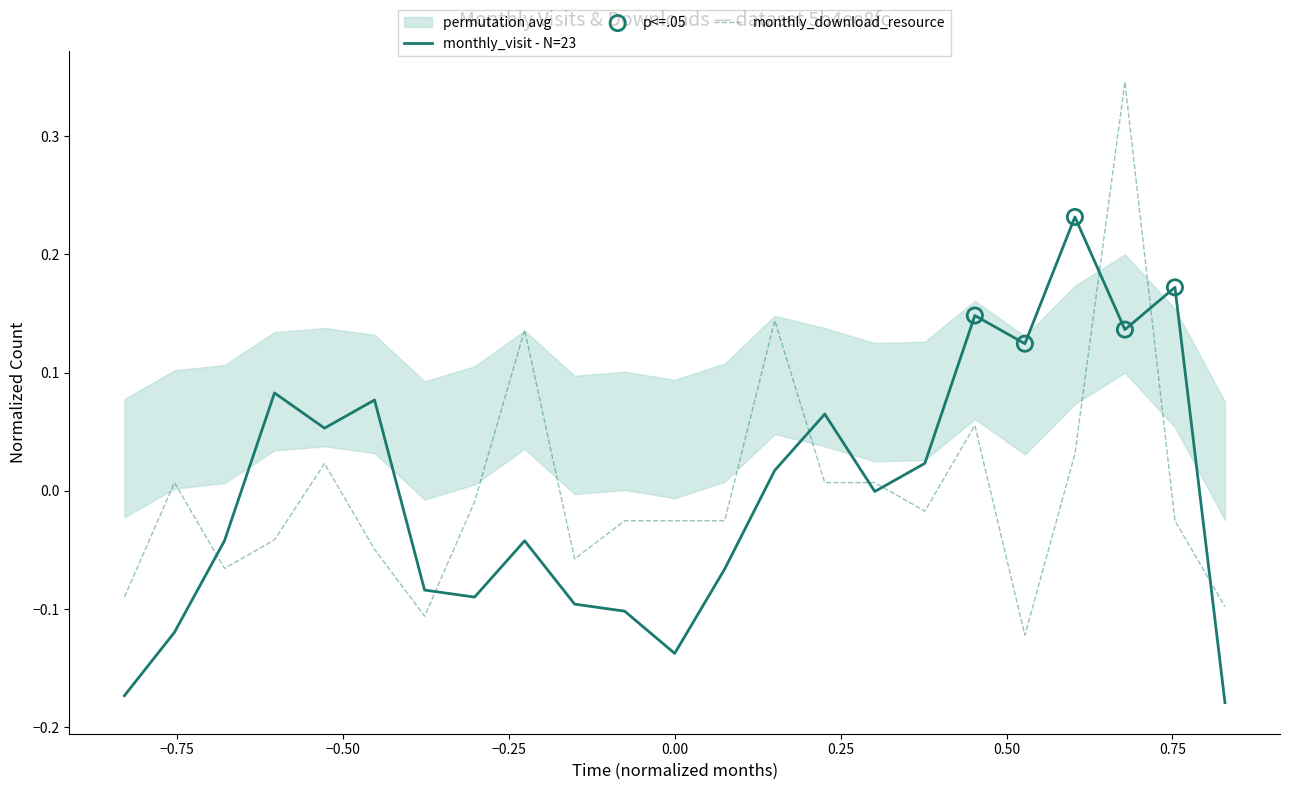

Is the value of monthly_visit at 2022-08 greater than the value of monthly_download_resource at 2024-04?

No